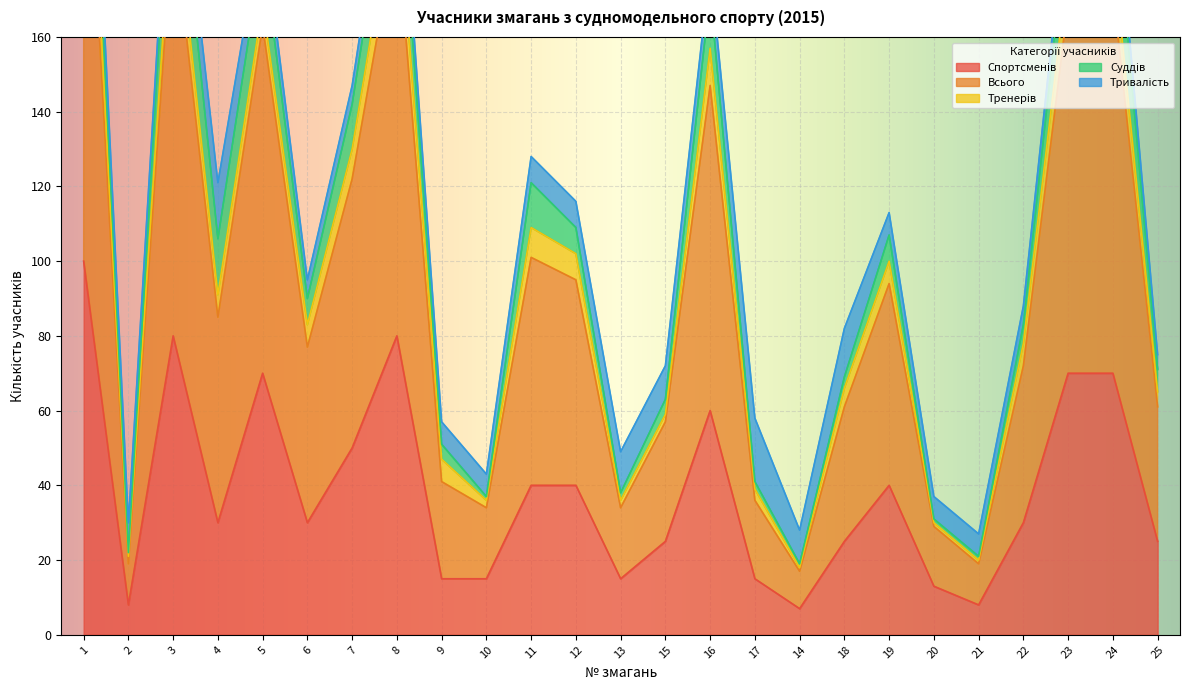

True or false: Тривалість has more than 1 points higher than both neighbors.

True